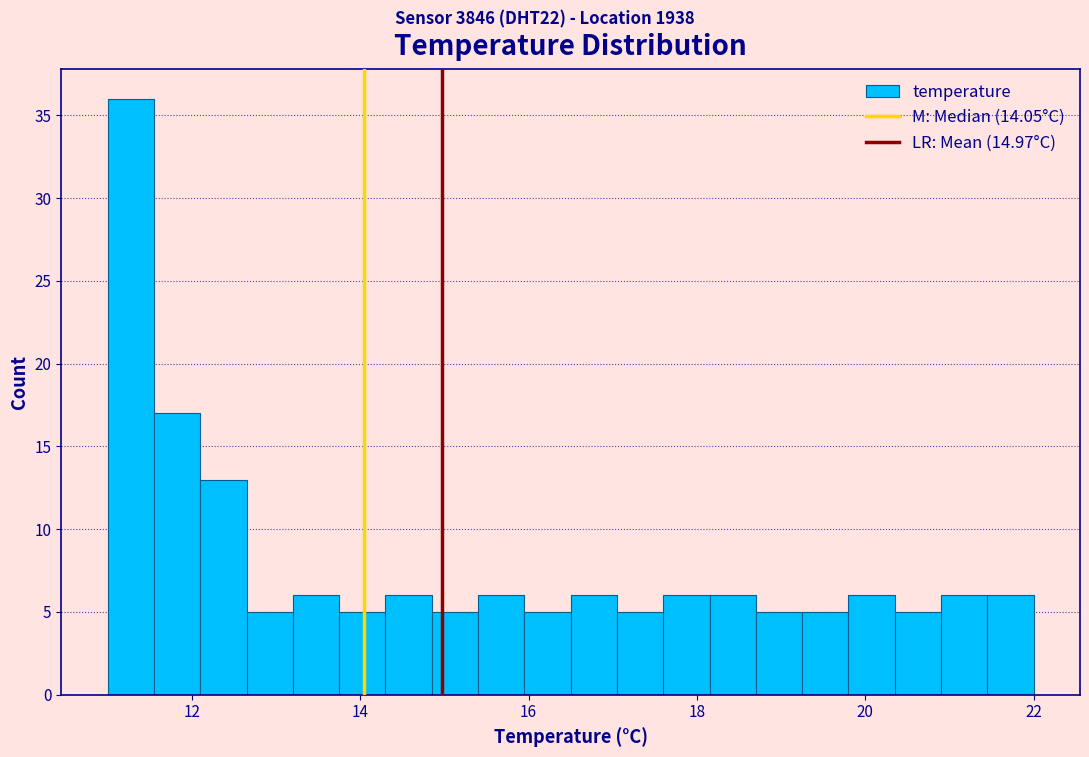

Read against the x-axis, roughly where is the centre of the tallest bar?

11.2